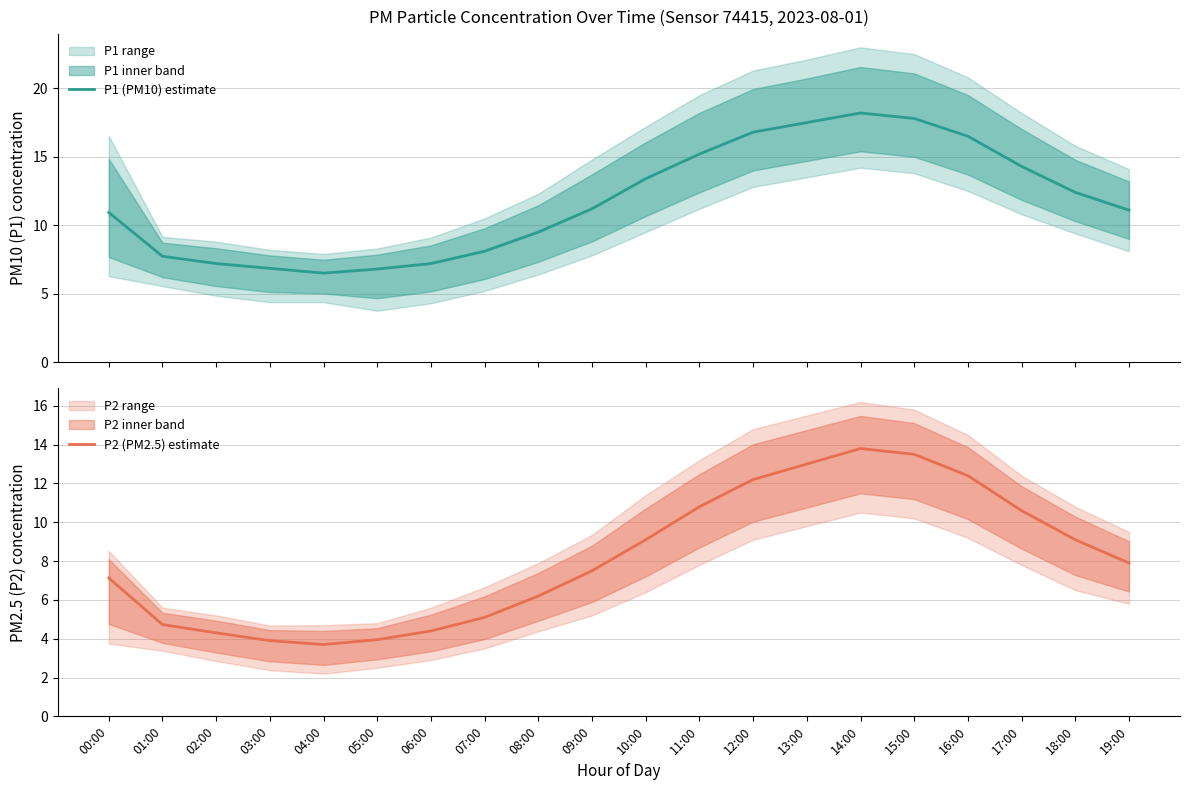

Where is the first local minimum for P2 (PM2.5) estimate?

04:00